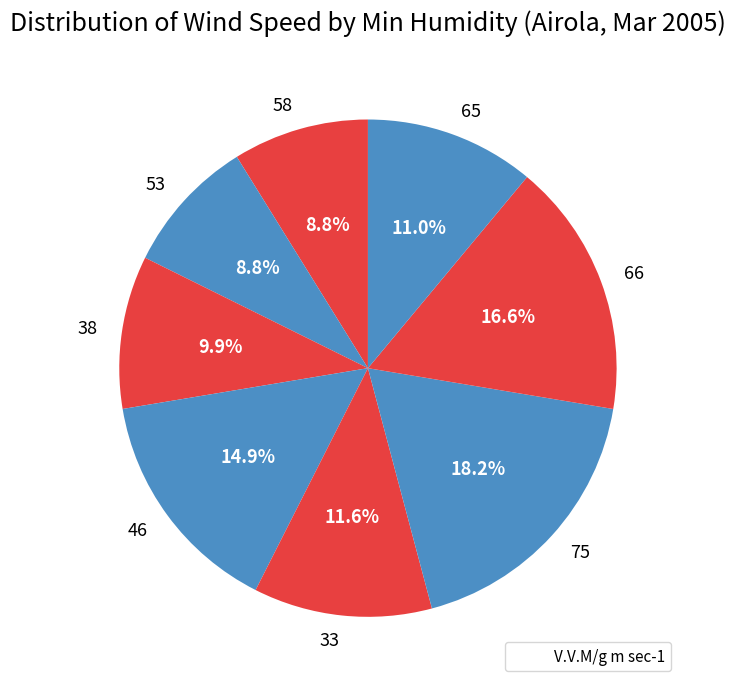

True or false: 66 accounts for 17% of the total.

True